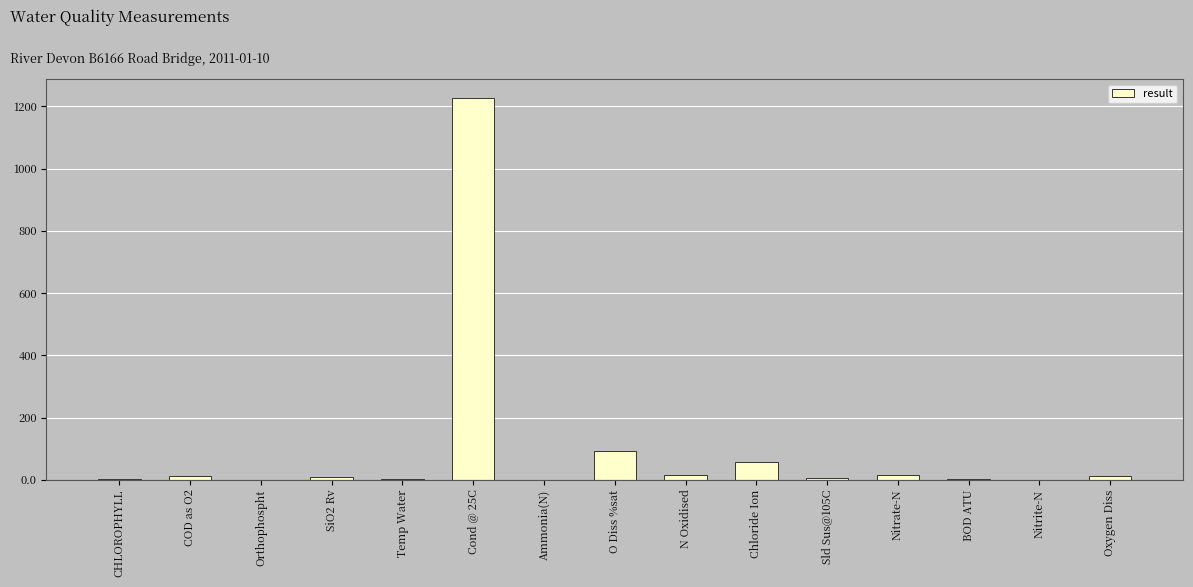

Are the bars horizontal?

No